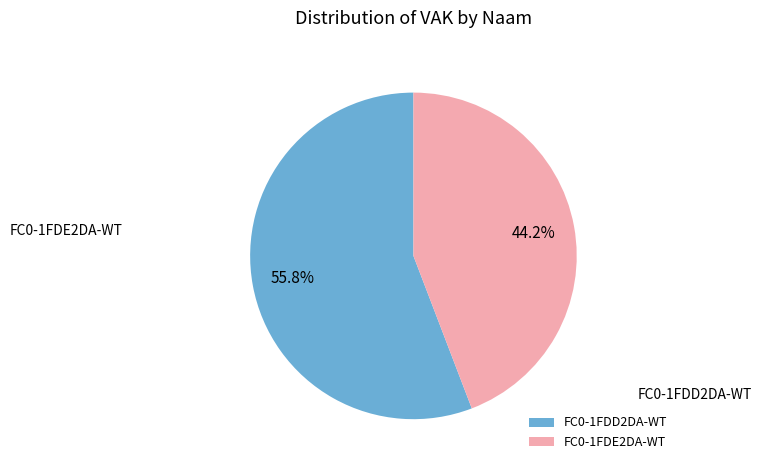

Rank the categories by value from highest to lowest.

FC0-1FDD2DA-WT, FC0-1FDE2DA-WT